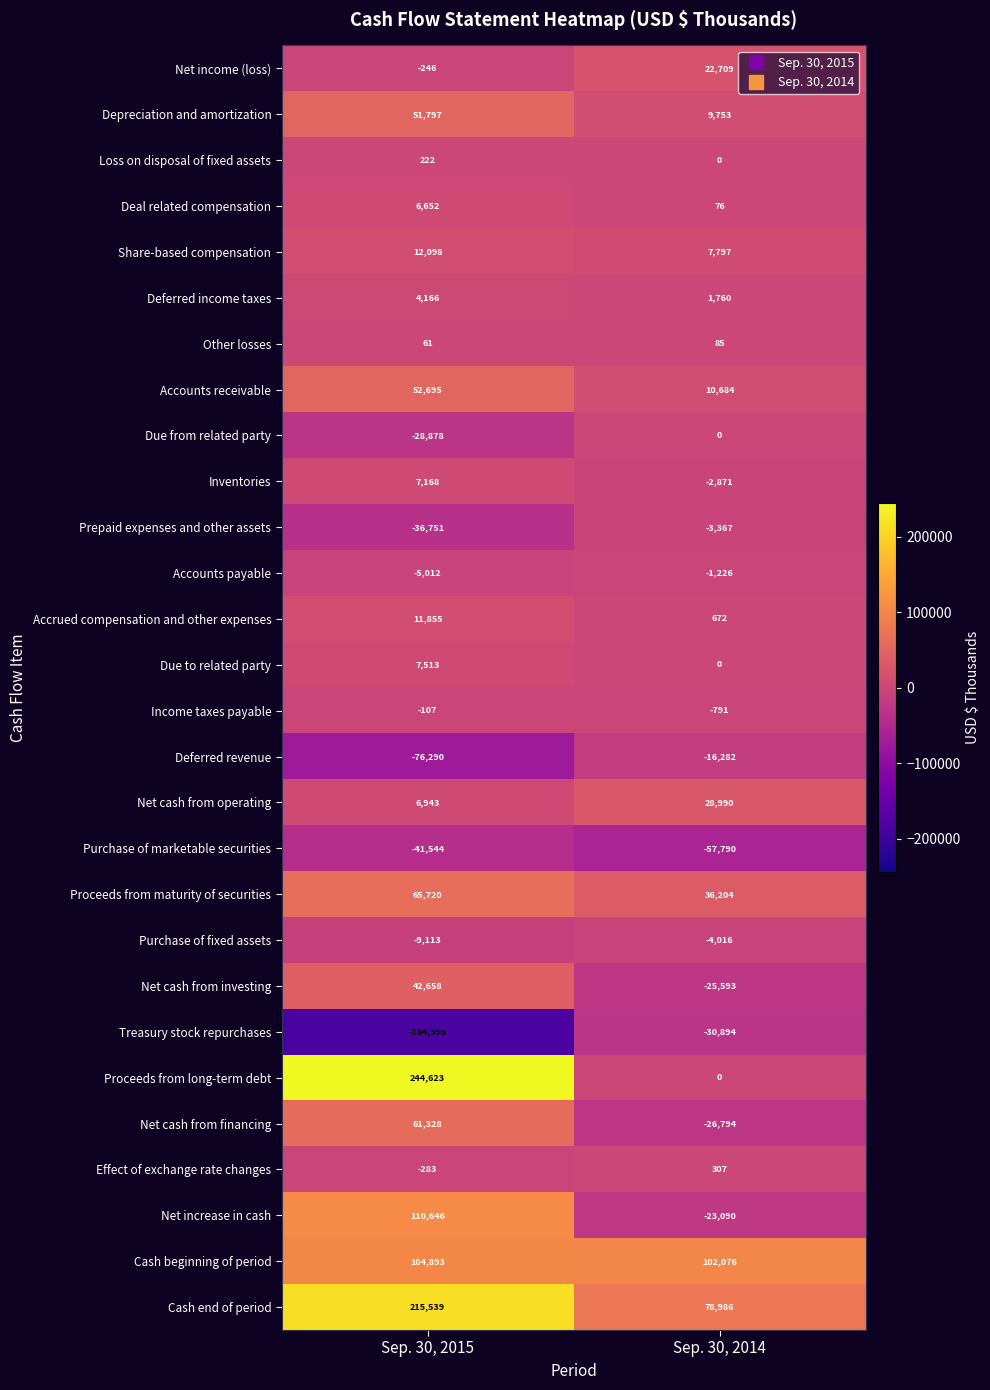

What is the approximate value of Effect of exchange rate changes at Sep. 30, 2014, to the nearest 100?

300